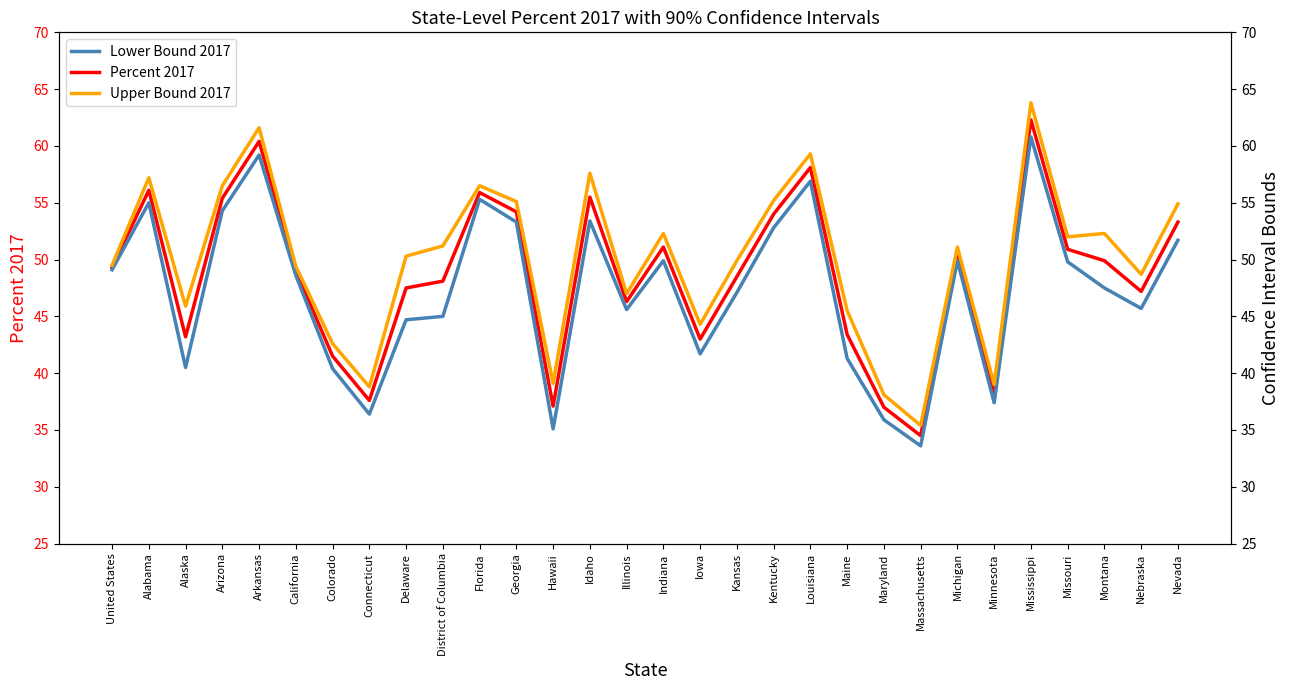

What is the value of the Percent 2017 point at the 7th from the left?

41.5